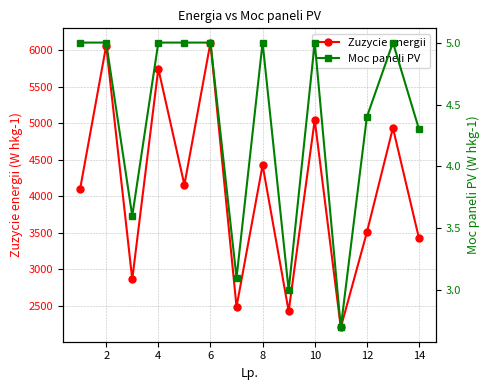

What is the difference between the maximum and second lowest values in the Zuzycie energii series?

3678